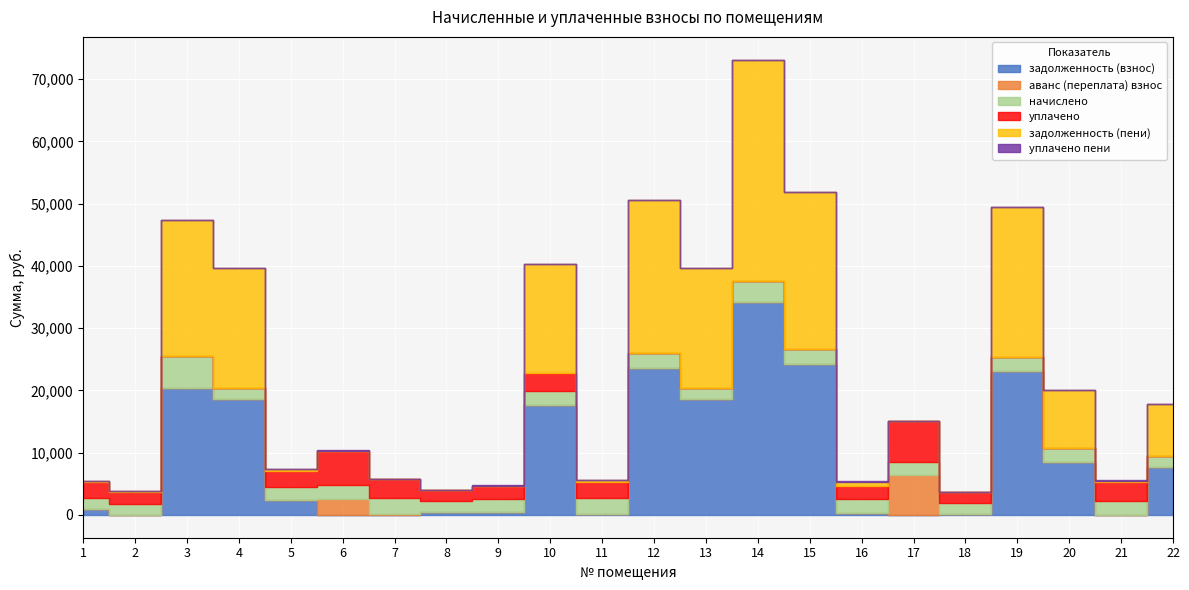

What is the maximum value for аванс (переплата) взнос?

6362.2